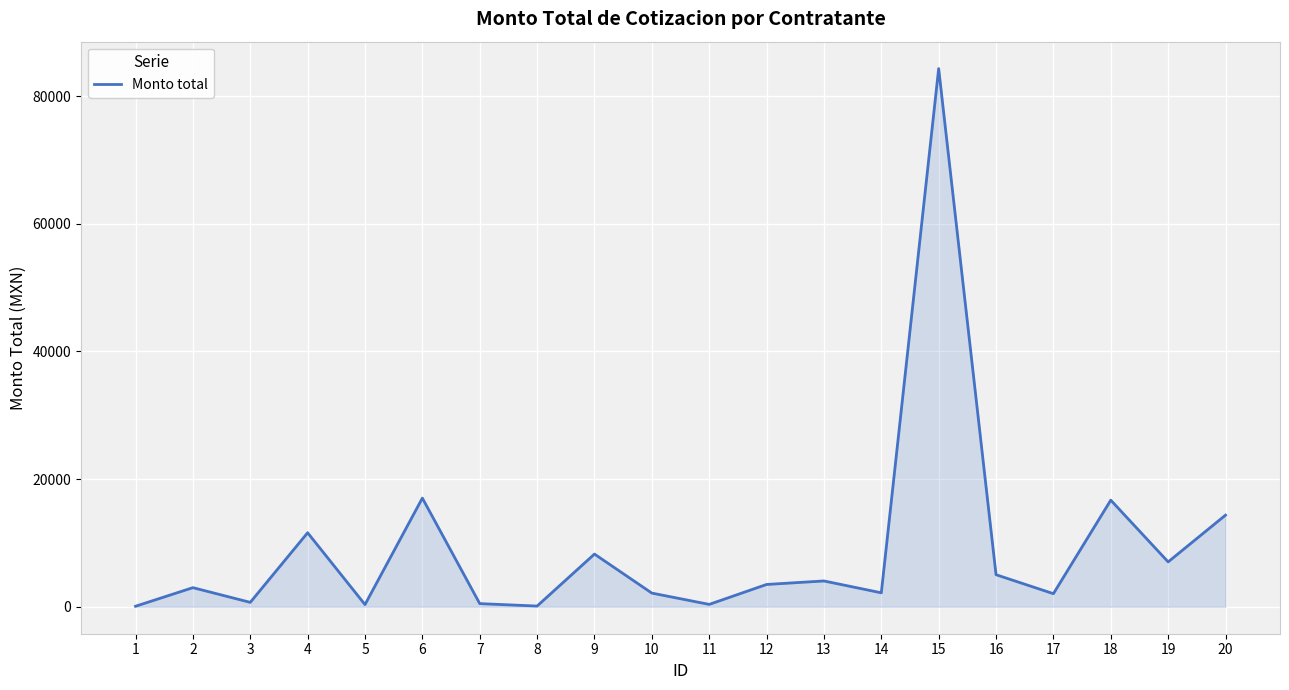

Is it true that the value at 16 is 5028.6?

True